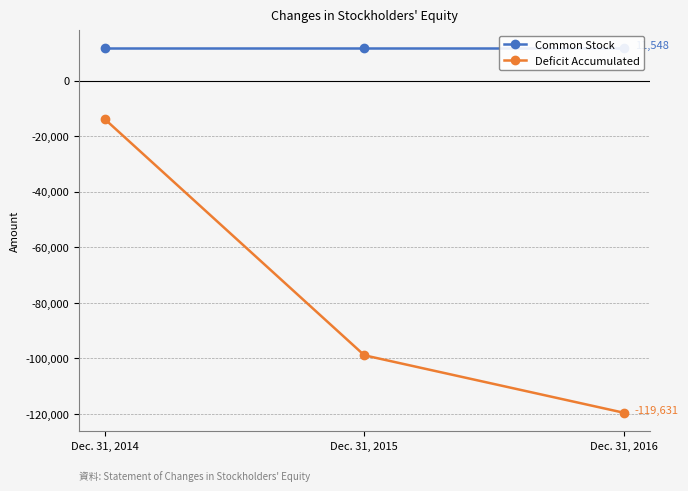

Reading left to right, extract all data points from this chart.

Common Stock: 11548	11548	11548
Deficit Accumulated: -14005	-98958	-119631